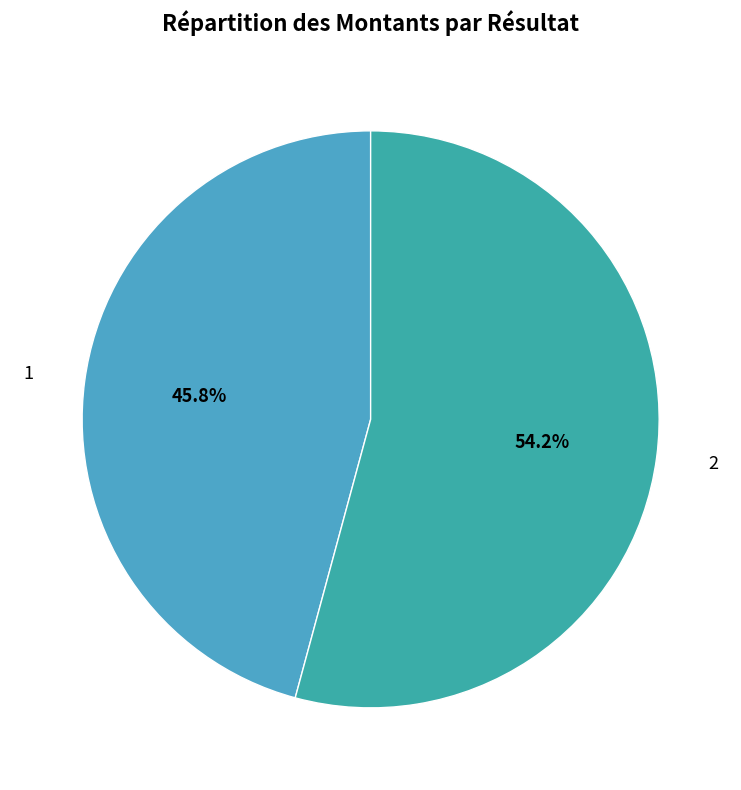

Count the number of slices in the pie.

2